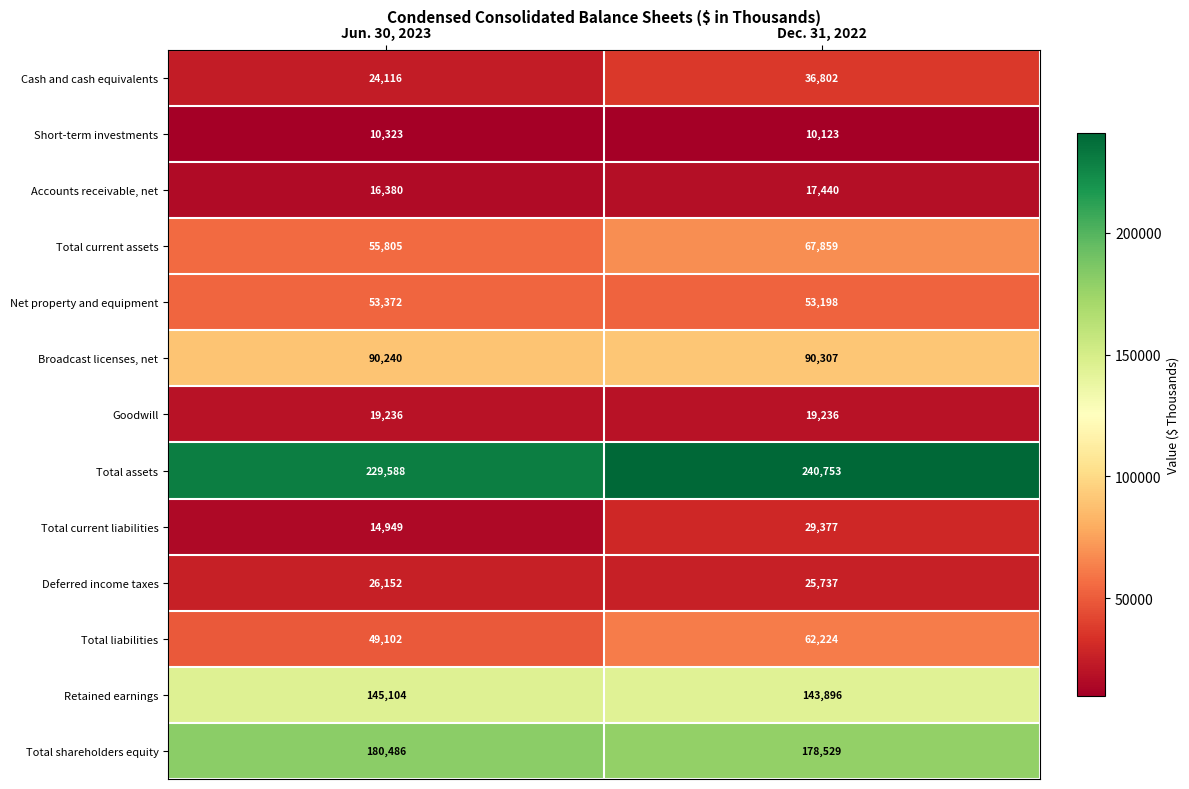

True or false: Total shareholders equity has a value of 180486 at Jun. 30, 2023.

True